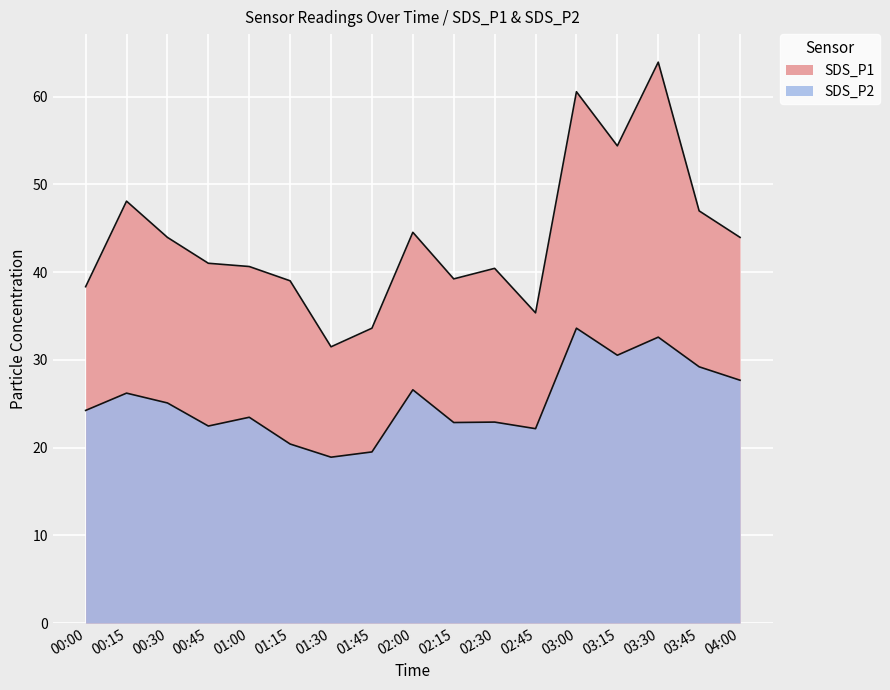

Is it true that SDS_P2 equals 32.6 at 03:30?

True